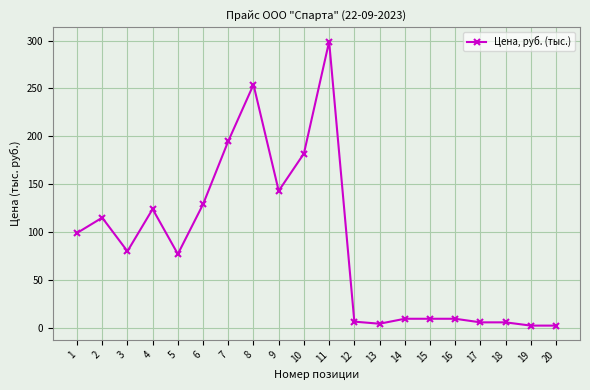

At which category does the data reach its first local valley?

3